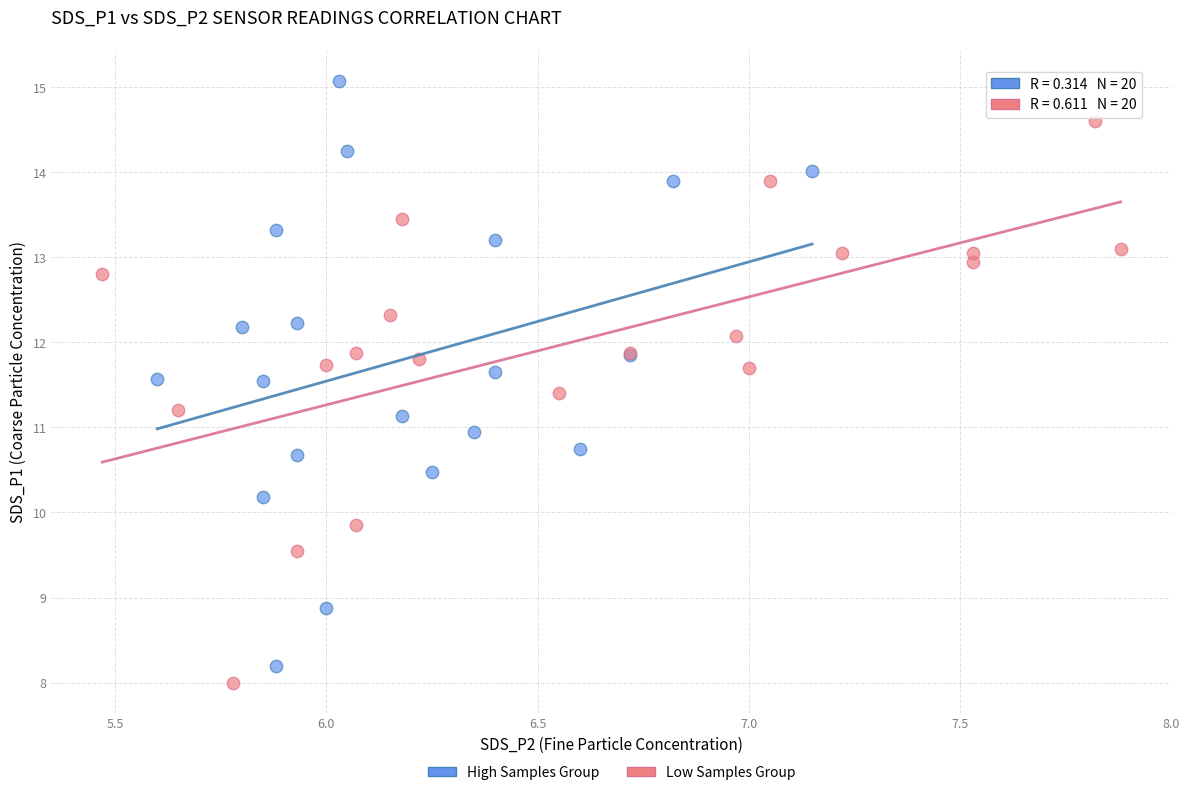

Which series contains the highest Y value?

High Samples Group